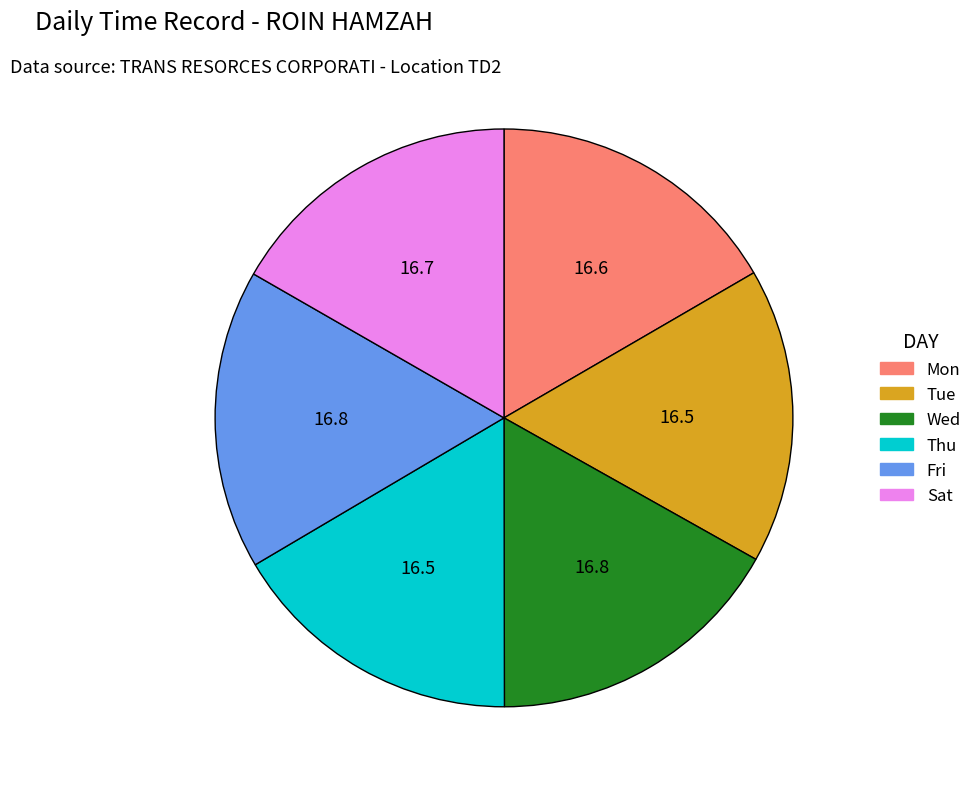

Do Mon and Sat together represent more than half of the pie?

No